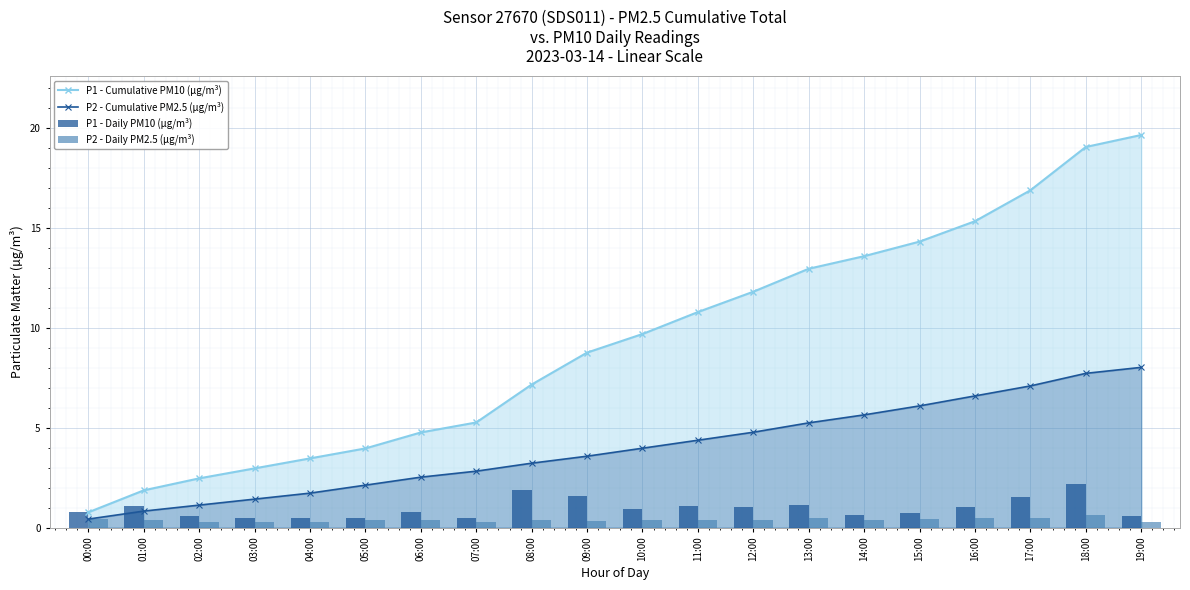

What is the minimum value for P2 - Cumulative PM2.5 (µg/m³)?

0.4